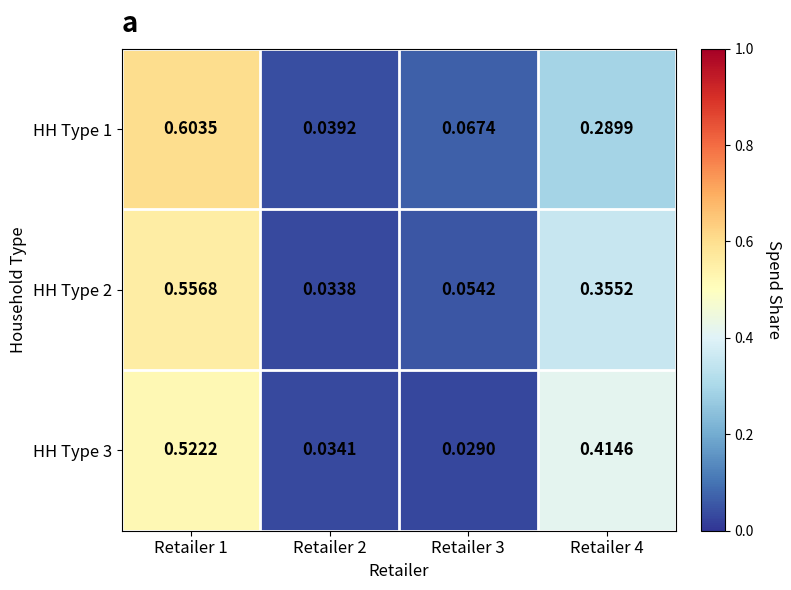

Is the value of HH Type 2 at Retailer 3 greater than the value of HH Type 1 at Retailer 2?

Yes